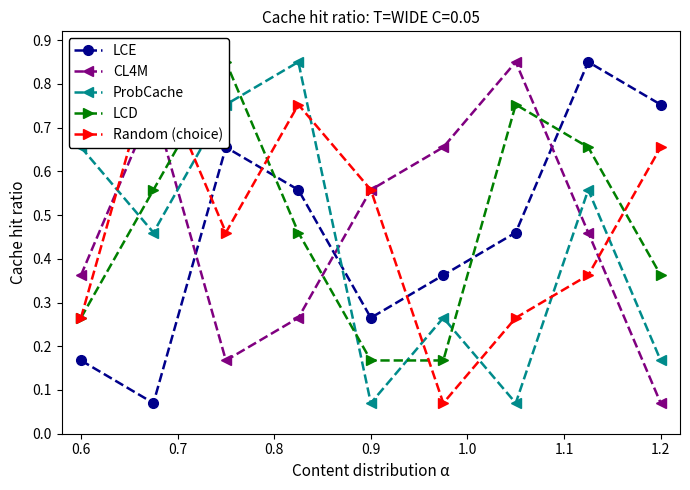

Where is LCD nearest to the value 0?

0.9